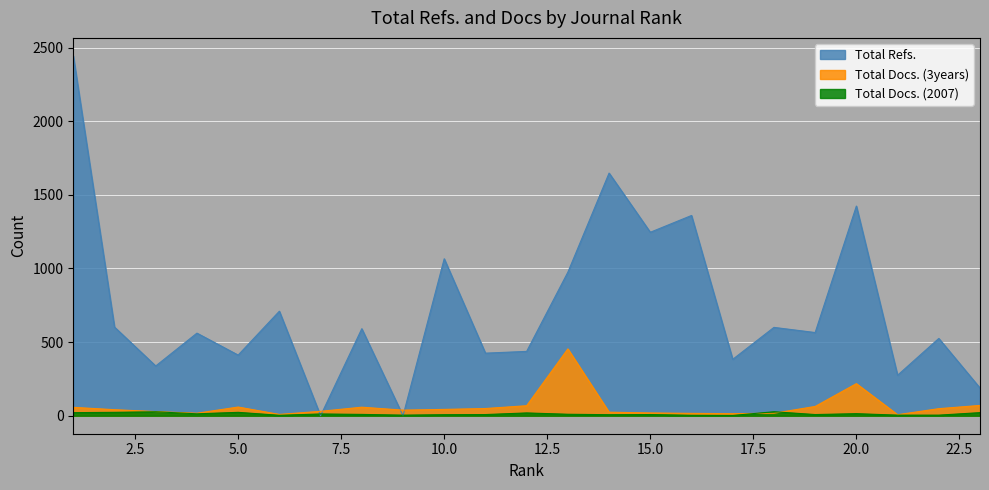

Which series changed the most between 10.0 and 20.0?

Total Refs.